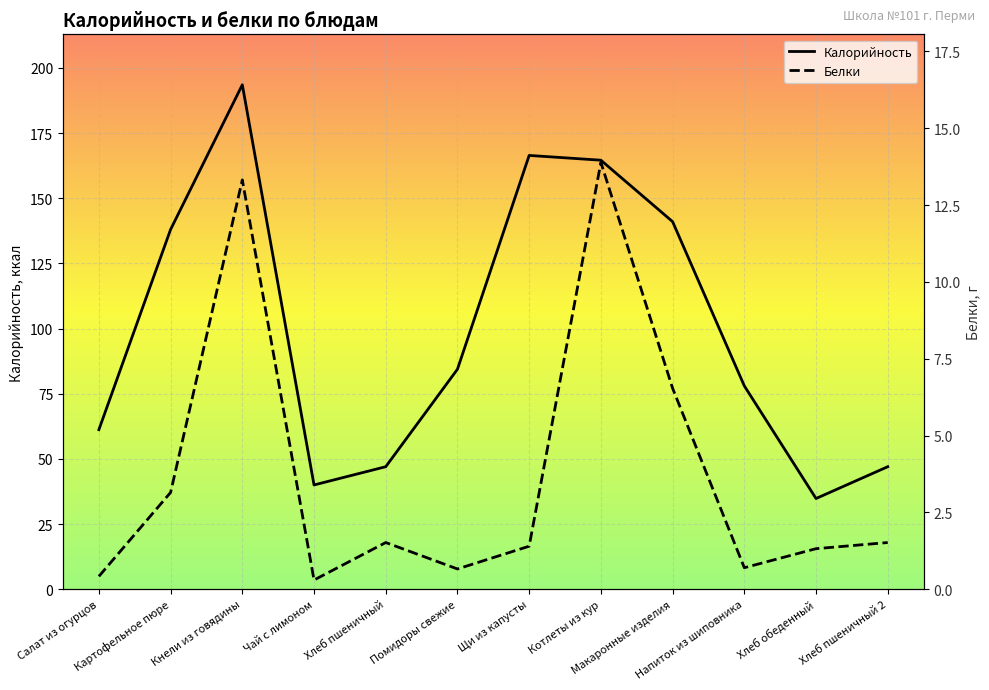

How many distinct data groups are displayed?

2